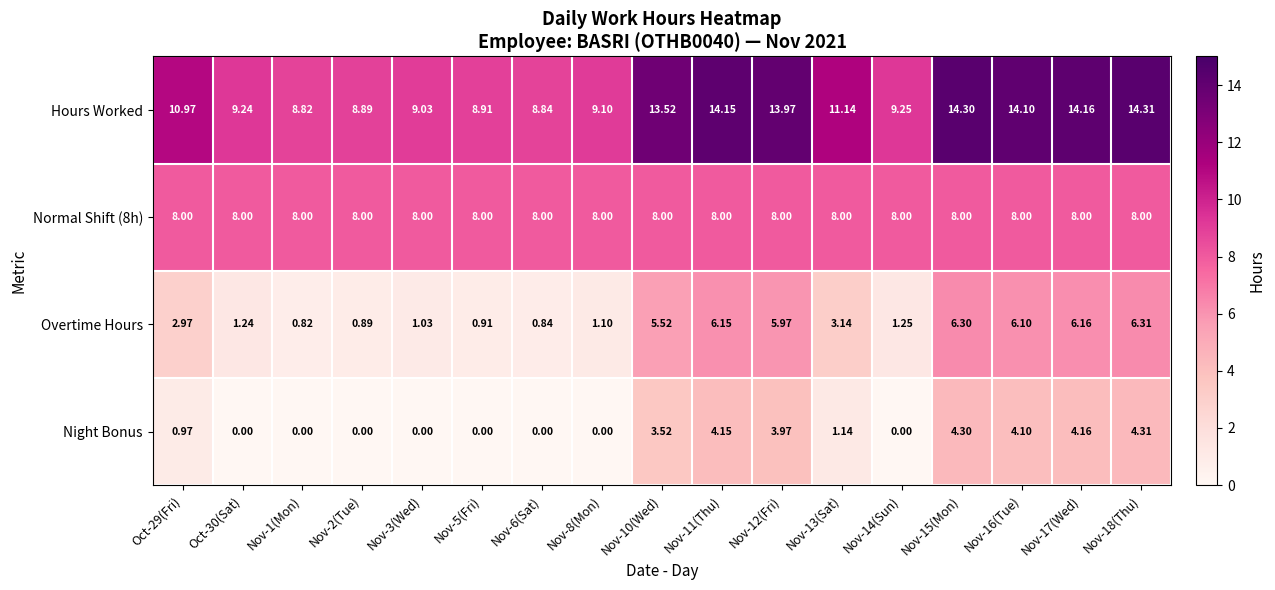

Is the value of Hours Worked at Nov-18(Thu) greater than the value of Overtime Hours at Nov-8(Mon)?

Yes